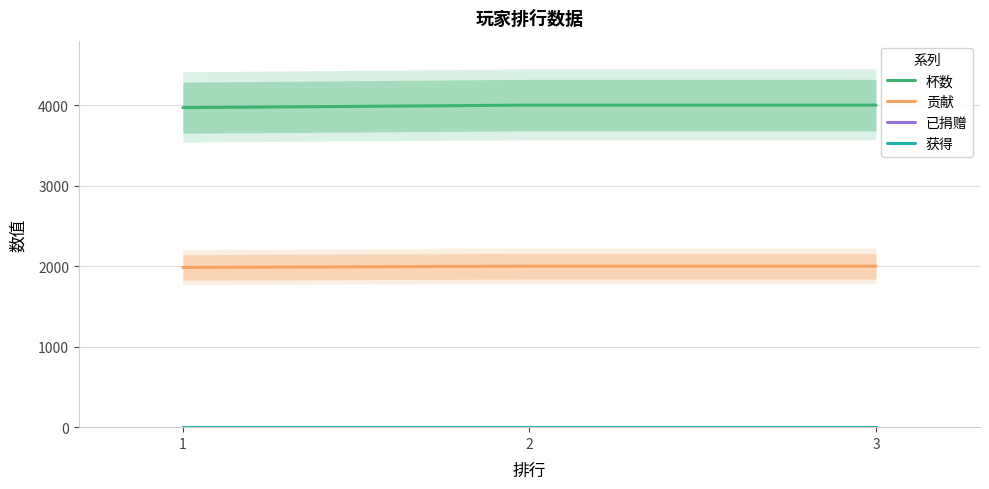

How many data points does each series have?

3